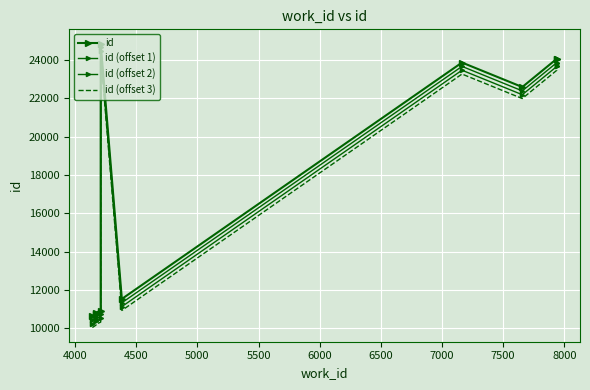

True or false: id has more than 1 interior local peaks.

True